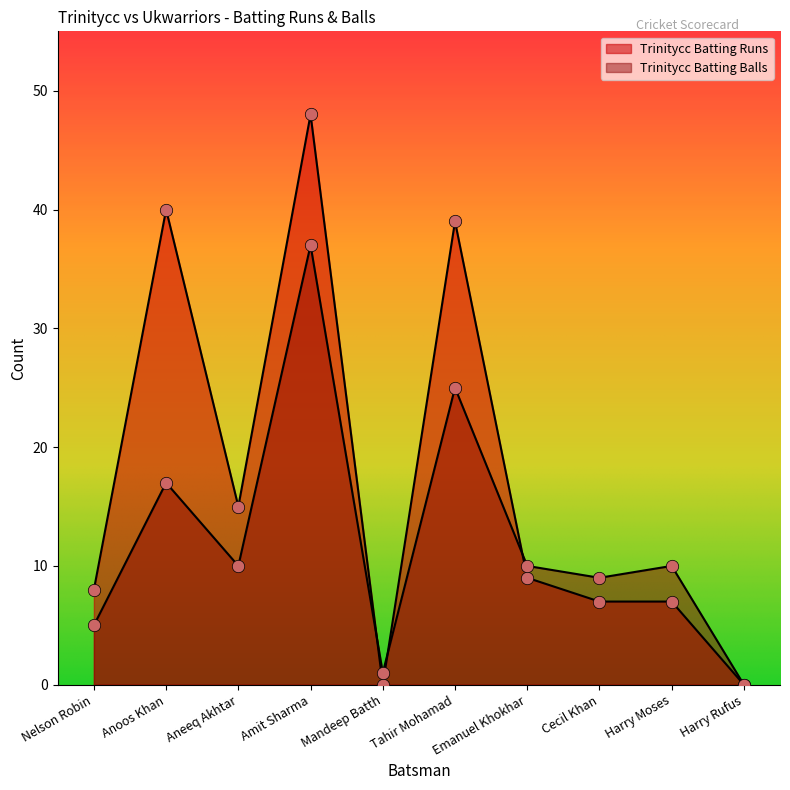

Which series has the largest Y range (max minus min)?

Trinitycc Batting Runs